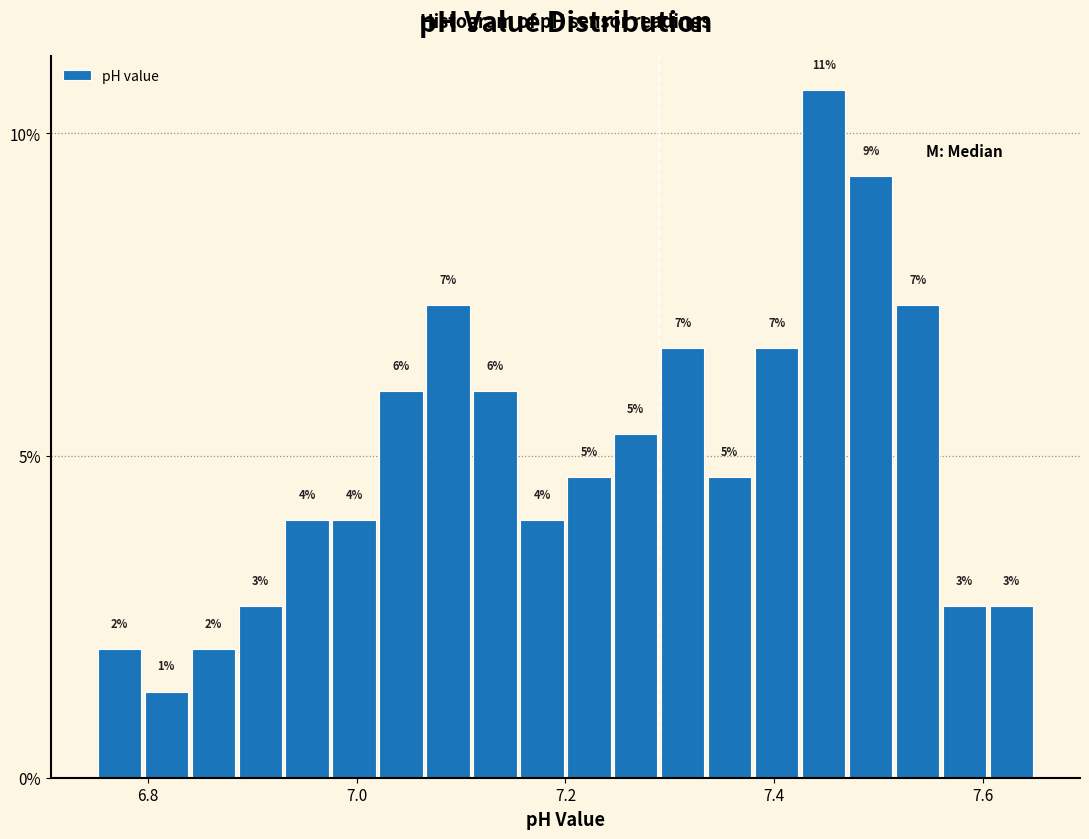

Read against the x-axis, roughly where is the centre of the tallest bar?

7.44